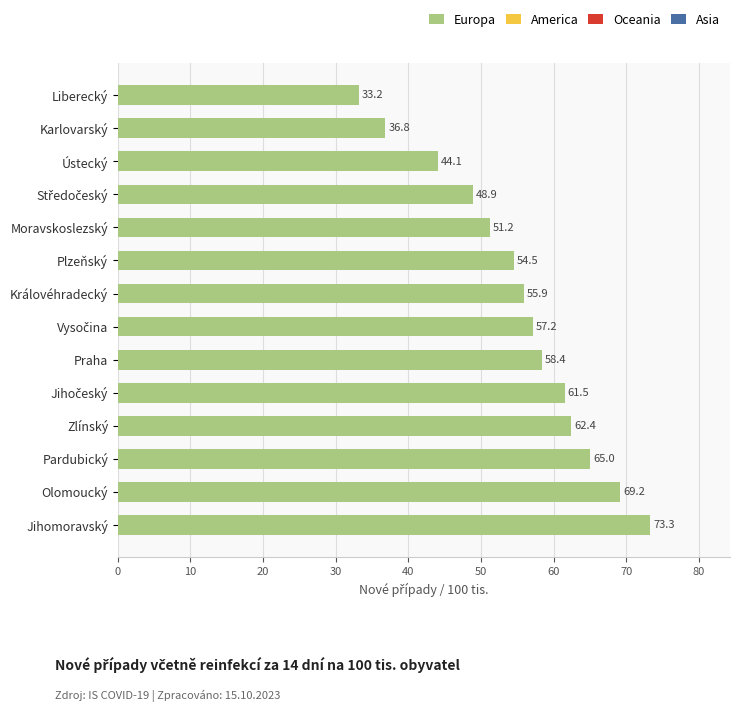

What is the average value?

55.1